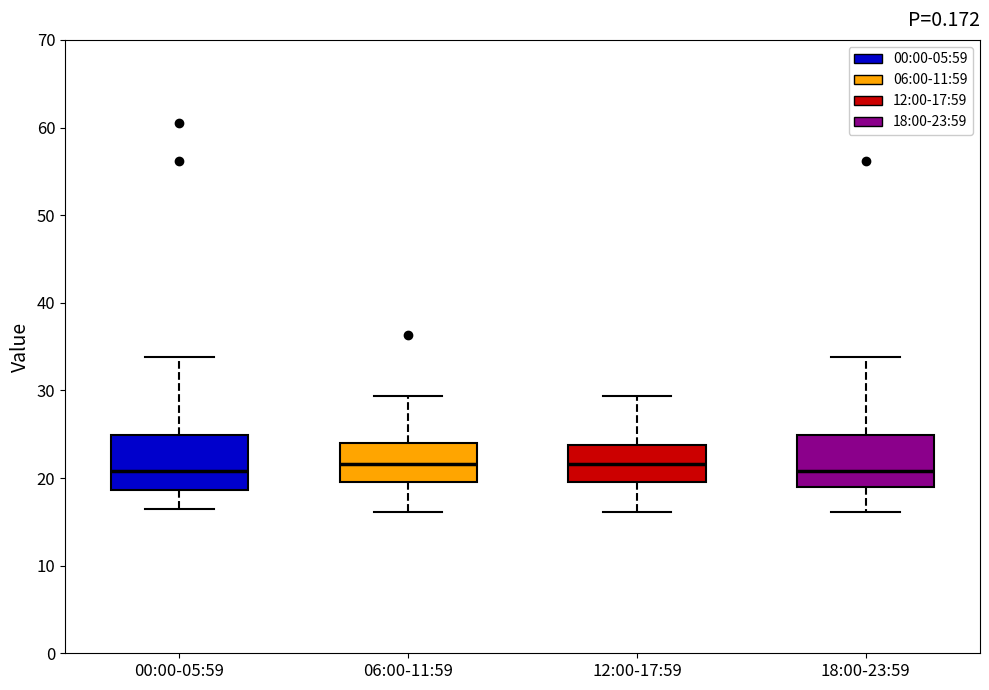

Reading left to right, read every box against the y-axis: the position of its median line, the range the box covers, and the ends of its whiskers. The values are not printed on the chart, so give them approximately, as read against the axis.

00:00-05:59: median 21, box 19 to 25, whiskers 17 to 34
06:00-11:59: median 22, box 20 to 24, whiskers 16 to 29
12:00-17:59: median 22, box 20 to 24, whiskers 16 to 29
18:00-23:59: median 21, box 19 to 25, whiskers 16 to 34